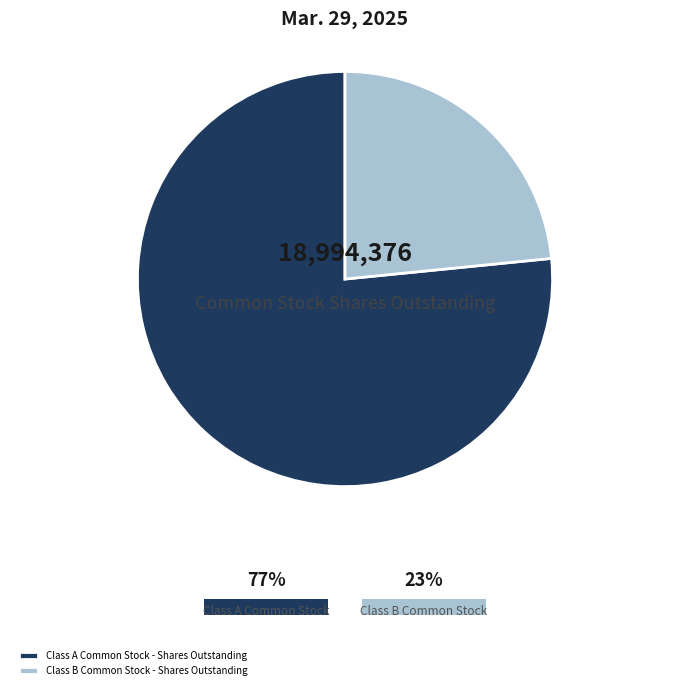

Approximately how many times larger is the value at Class A Common Stock - Shares Outstanding compared to Class B Common Stock - Shares Outstanding?

3.3